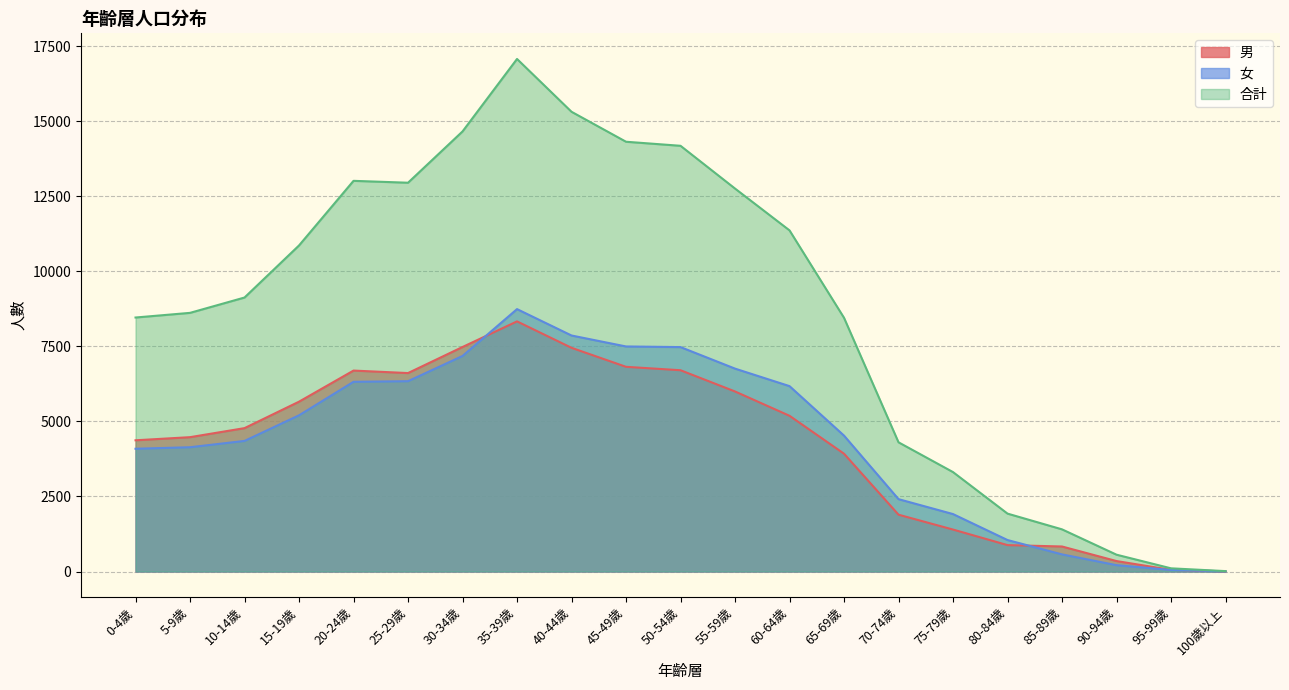

At 5-9歲, list the series in order from smallest to largest.

女, 男, 合計